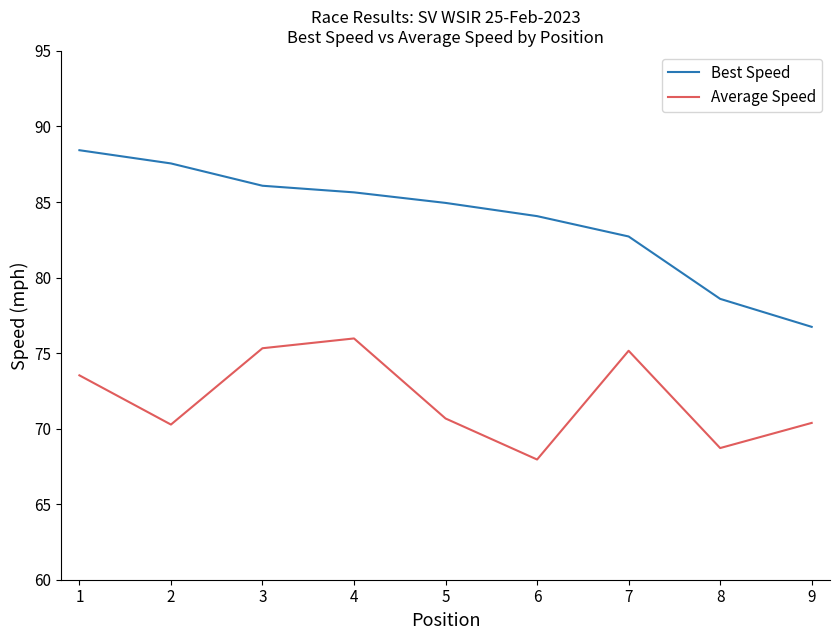

True or false: Average Speed has more than 0 interior local peaks.

True